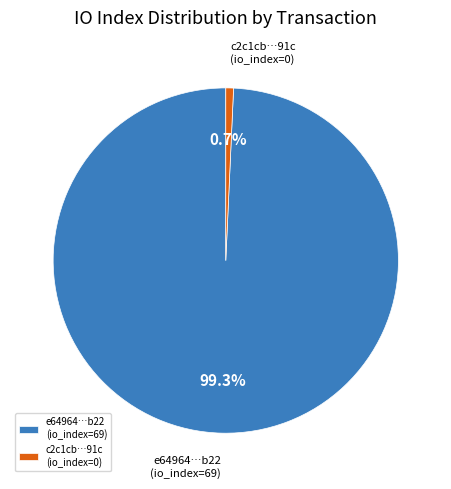

Rank the categories by value from lowest to highest.

c2c1cb…91c (io_index=0), e64964…b22 (io_index=69)